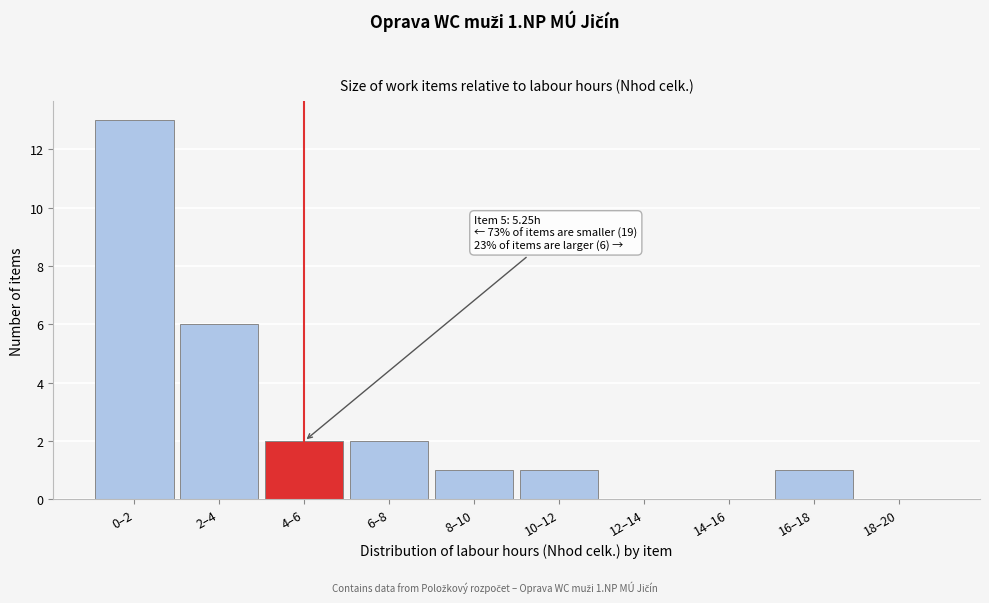

Reading left to right, what are all the values shown in this chart?

0–2=13	2–4=6	4–6=2	6–8=2	8–10=1	10–12=1	12–14=0	14–16=0	16–18=1	18–20=0